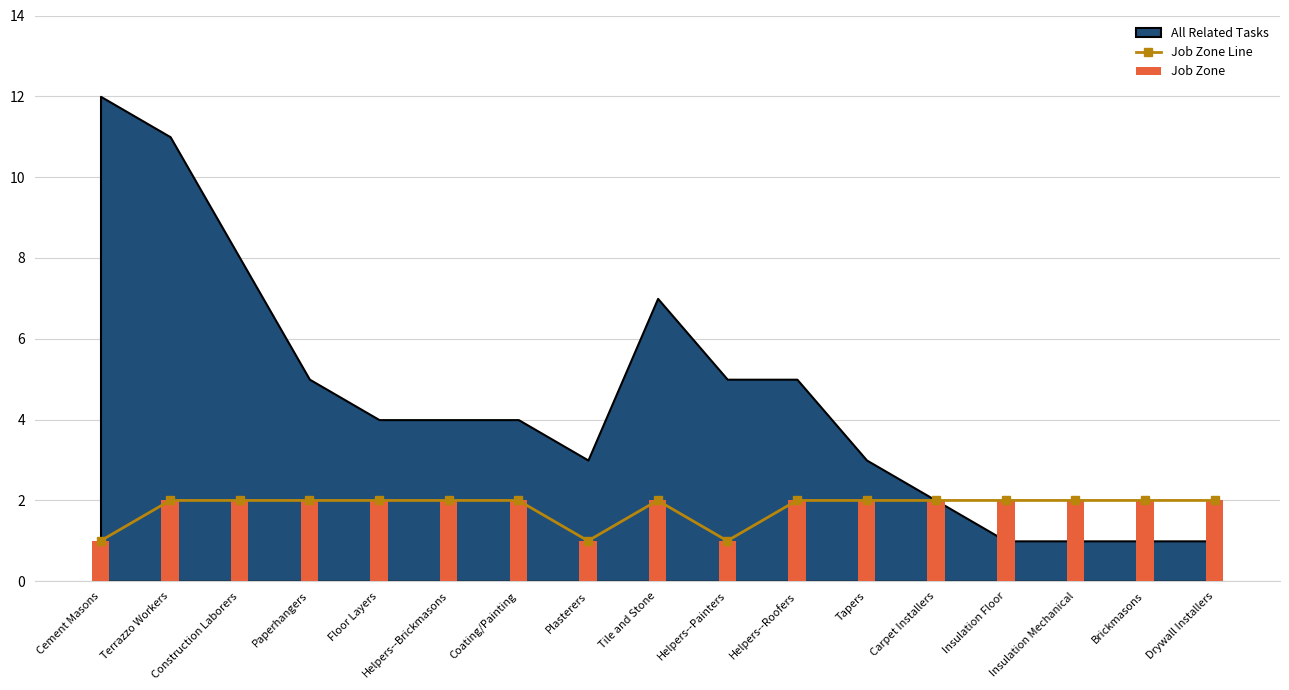

Rank the categories by value from highest to lowest.

Terrazzo Workers, Construction Laborers, Paperhangers, Floor Layers, Helpers--Brickmasons, Coating/Painting, Tile and Stone, Helpers--Roofers, Tapers, Carpet Installers, Insulation Floor, Insulation Mechanical, Brickmasons, Drywall Installers, Cement Masons, Plasterers, Helpers--Painters